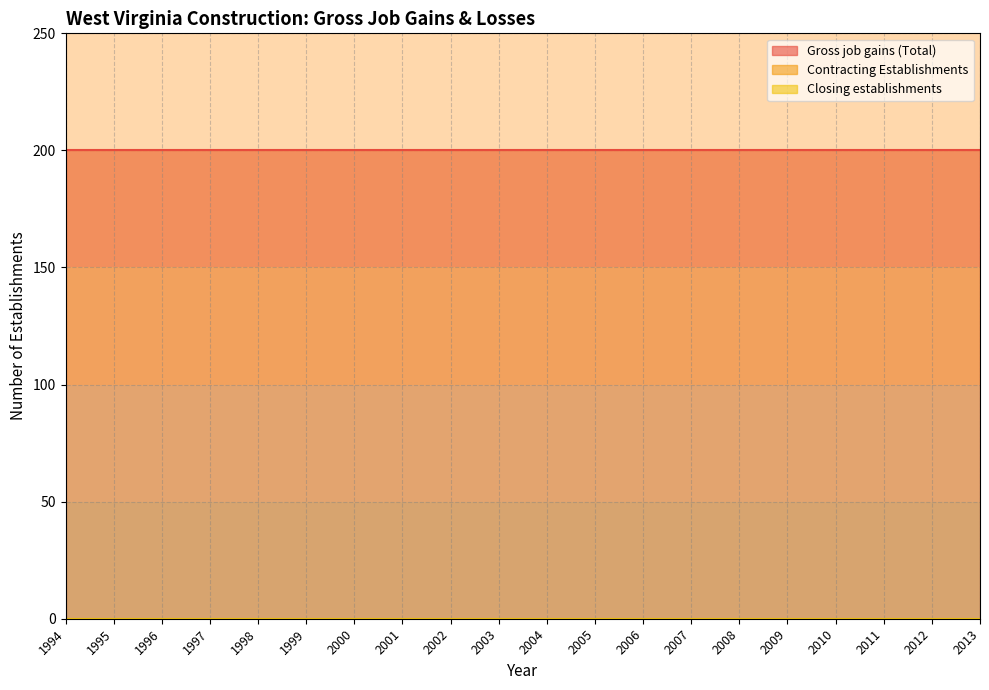

Does the chart have visible grid lines?

Yes